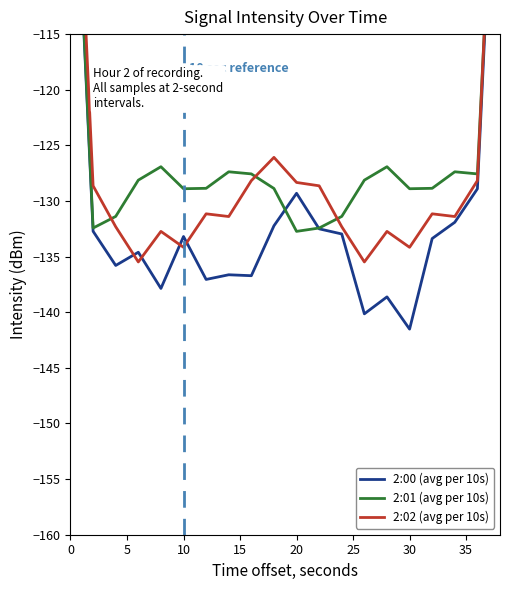

Which series ends up on top after the final intersection of 2:00 (avg per 10s) and 2:02 (avg per 10s)?

2:02 (avg per 10s)